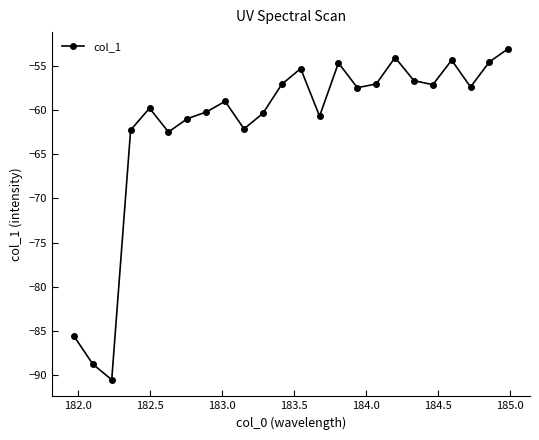

What is the minimum value shown in the chart?

-90.5